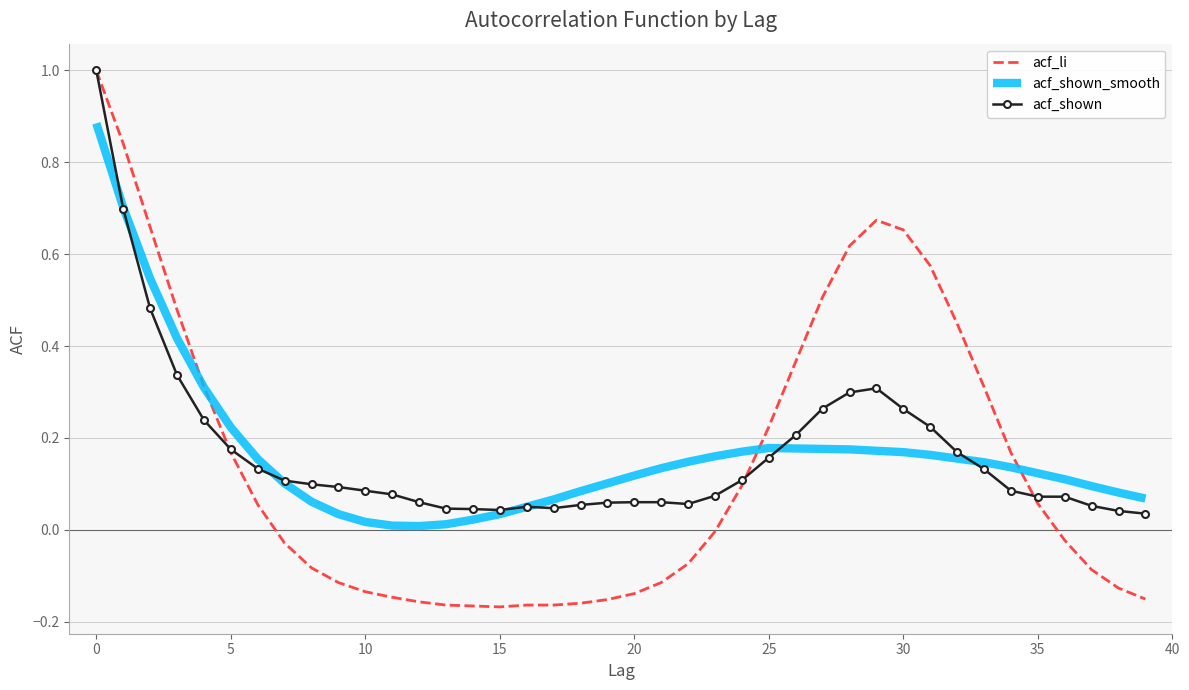

Which series has the widest spread of values?

acf_li